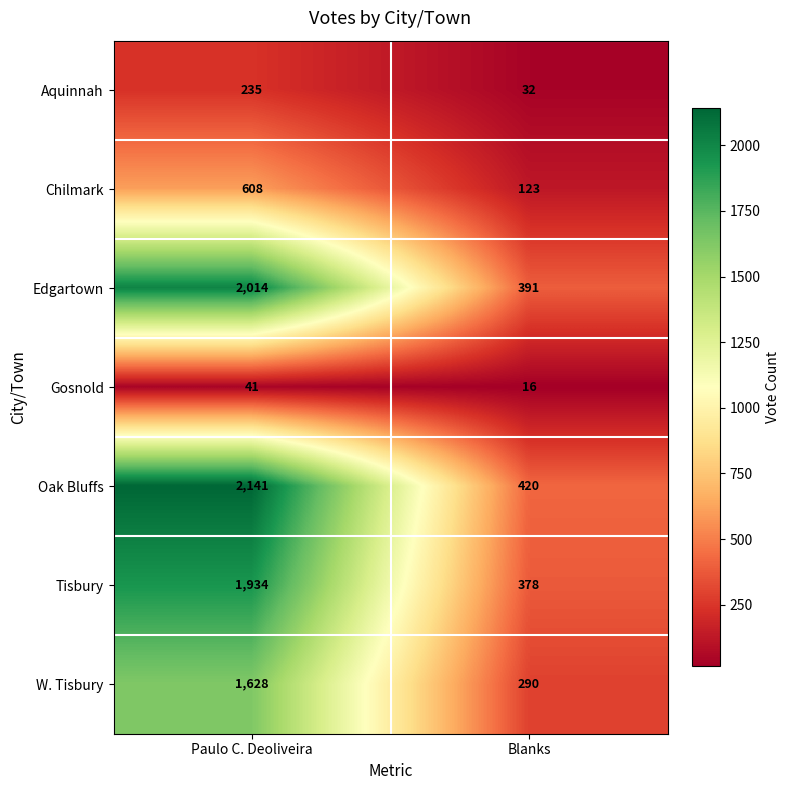

What is the spread (max minus min) of values at Blanks?

404